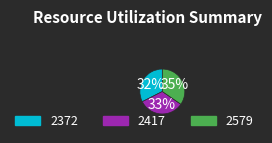

To the nearest percent, what portion does 2579 represent?

35%